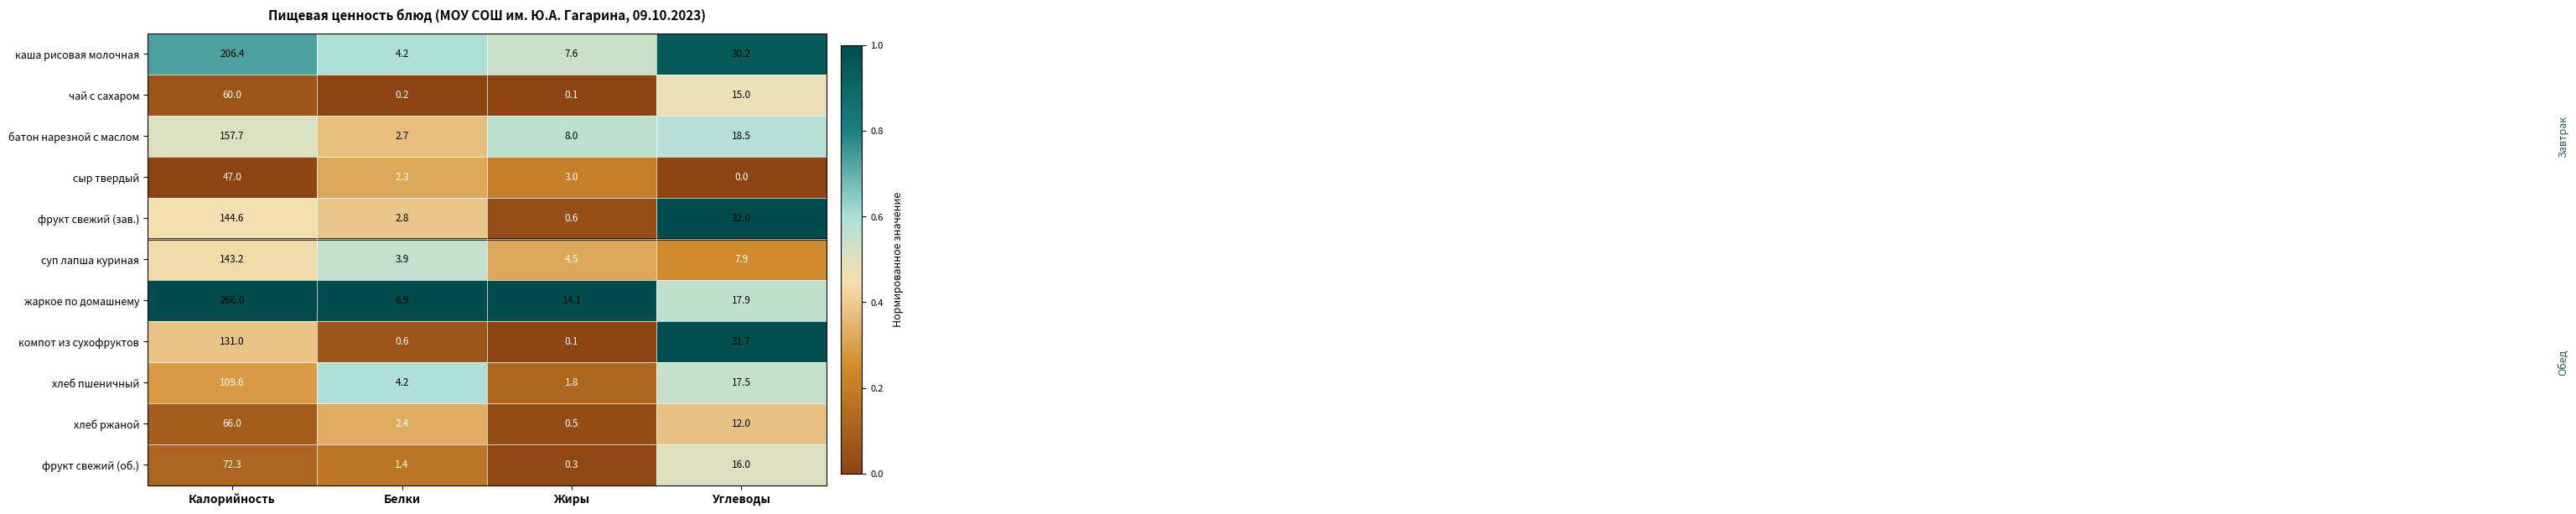

How many data points in батон нарезной с маслом are above 18?

2